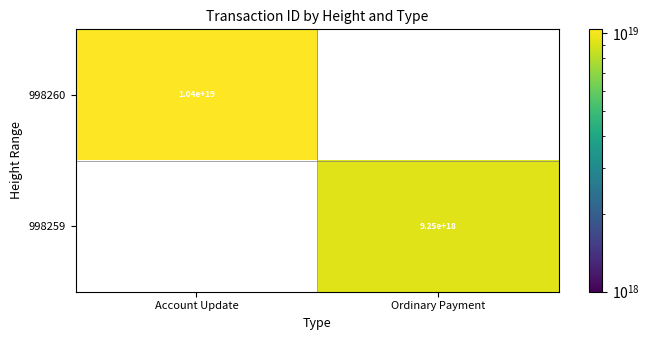

Count the number of categories in the chart.

2